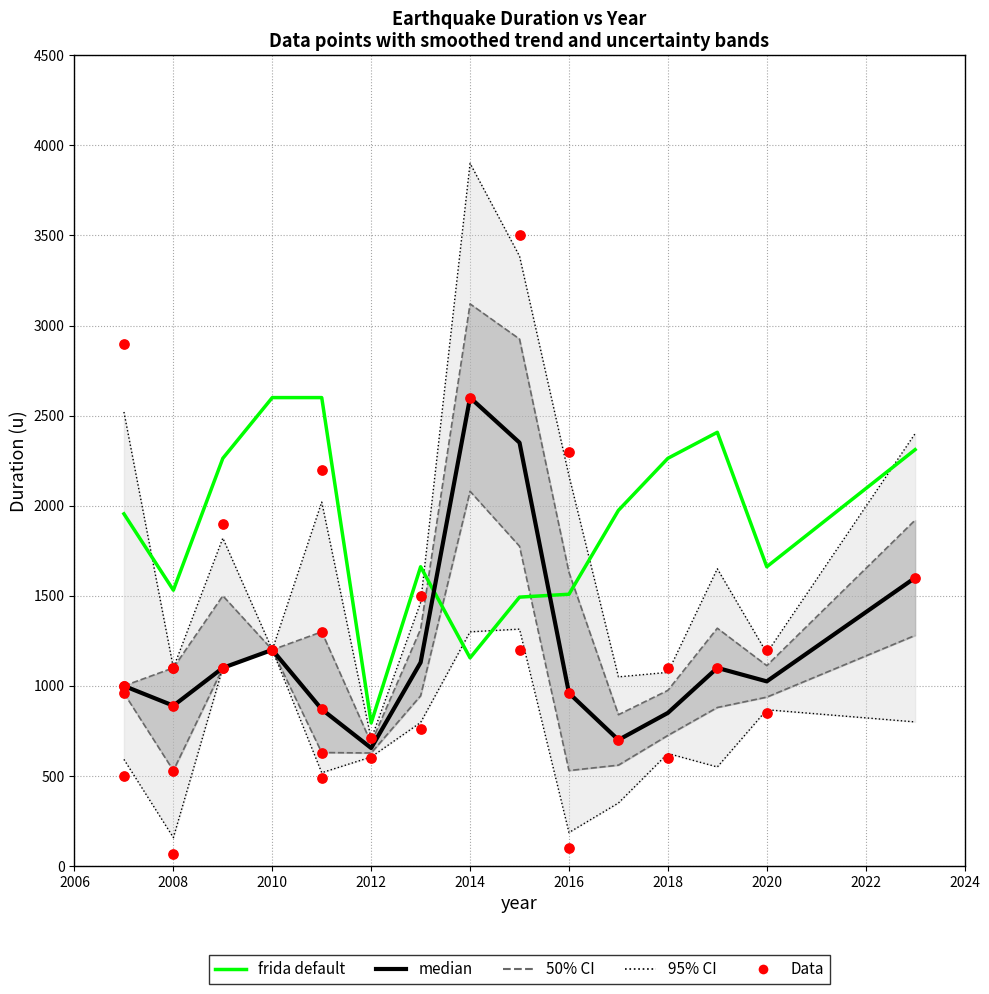

Which has a higher value, 2016 or 2008?

2008